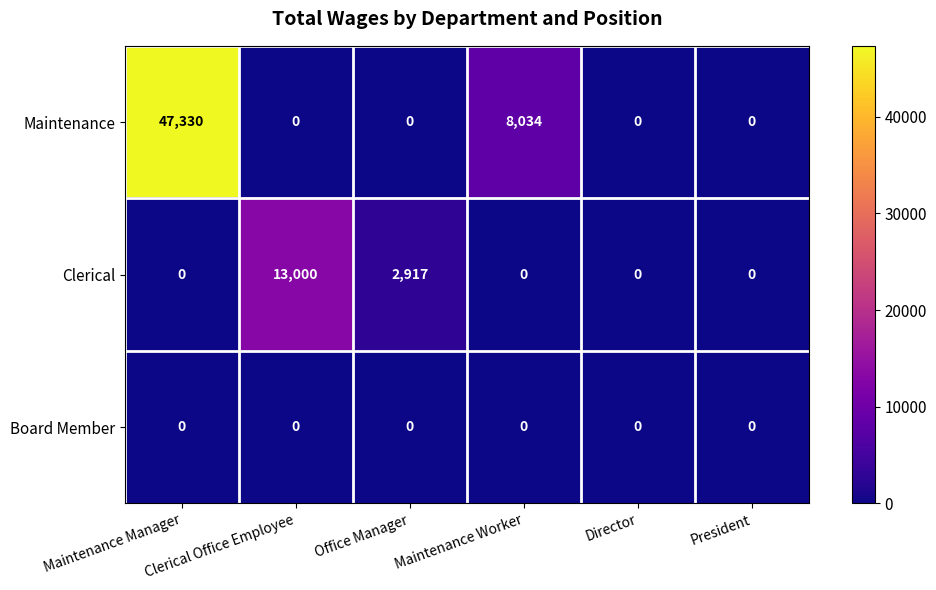

Rank the series by their maximum value, from lowest to highest.

Board Member, Clerical, Maintenance